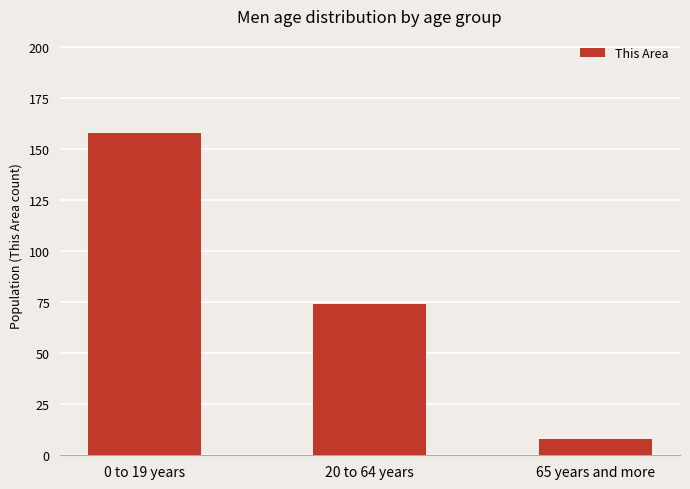

What is the sum of all values?

240